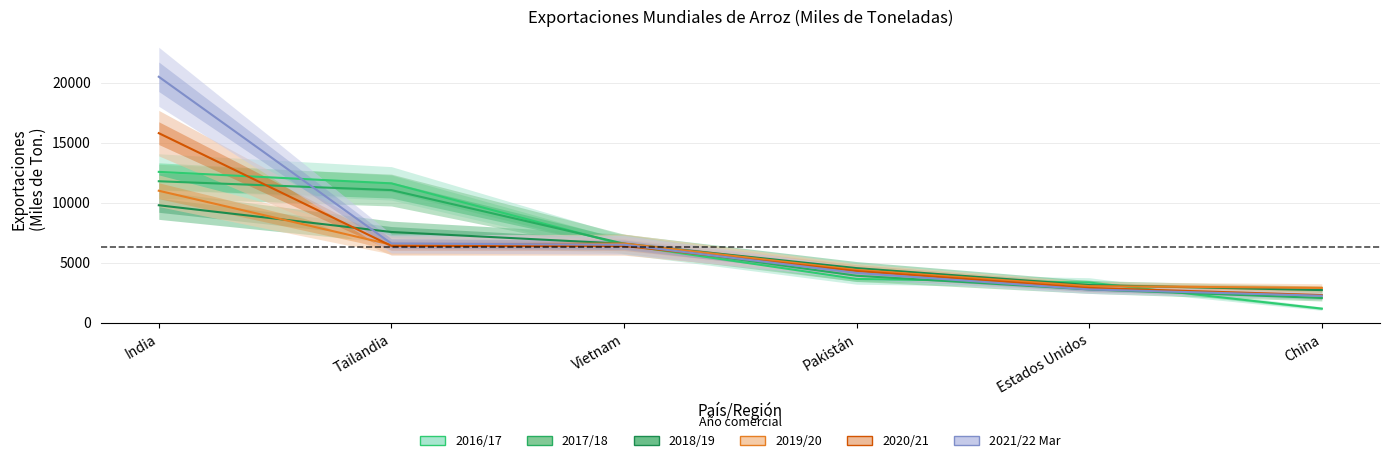

What is the value of the 2021/22 Mar point at the 5th from the left?

2775